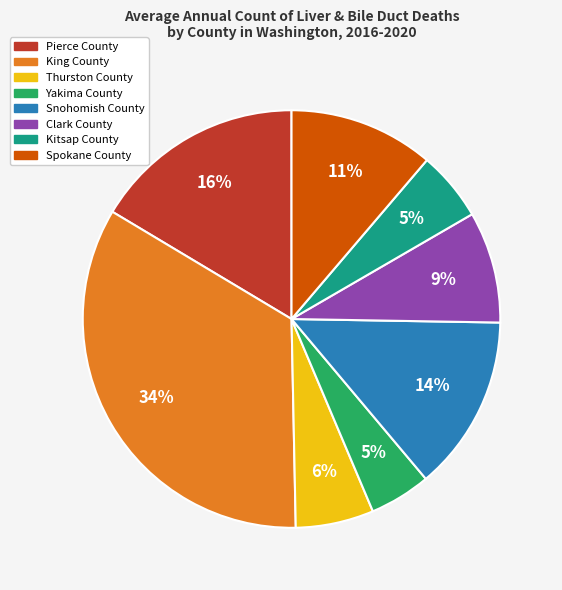

Combined, do King County and Clark County account for over 50%?

No